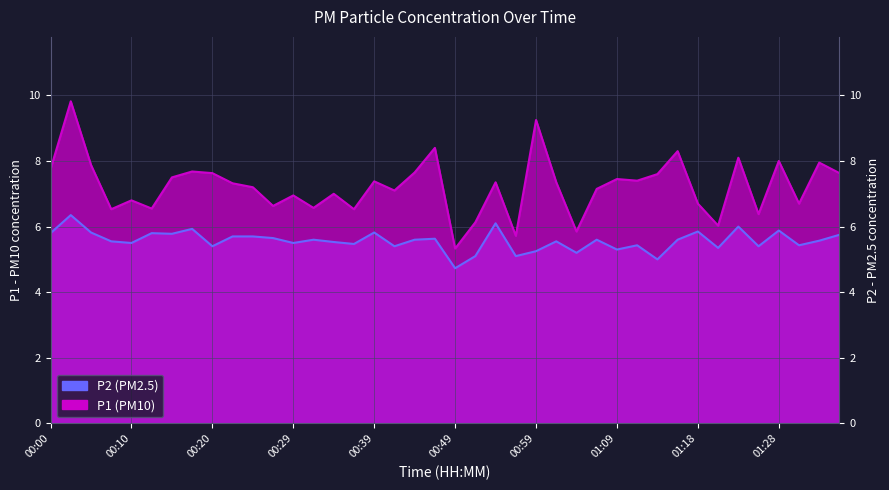

True or false: P1 and P2 intersect in this chart.

False